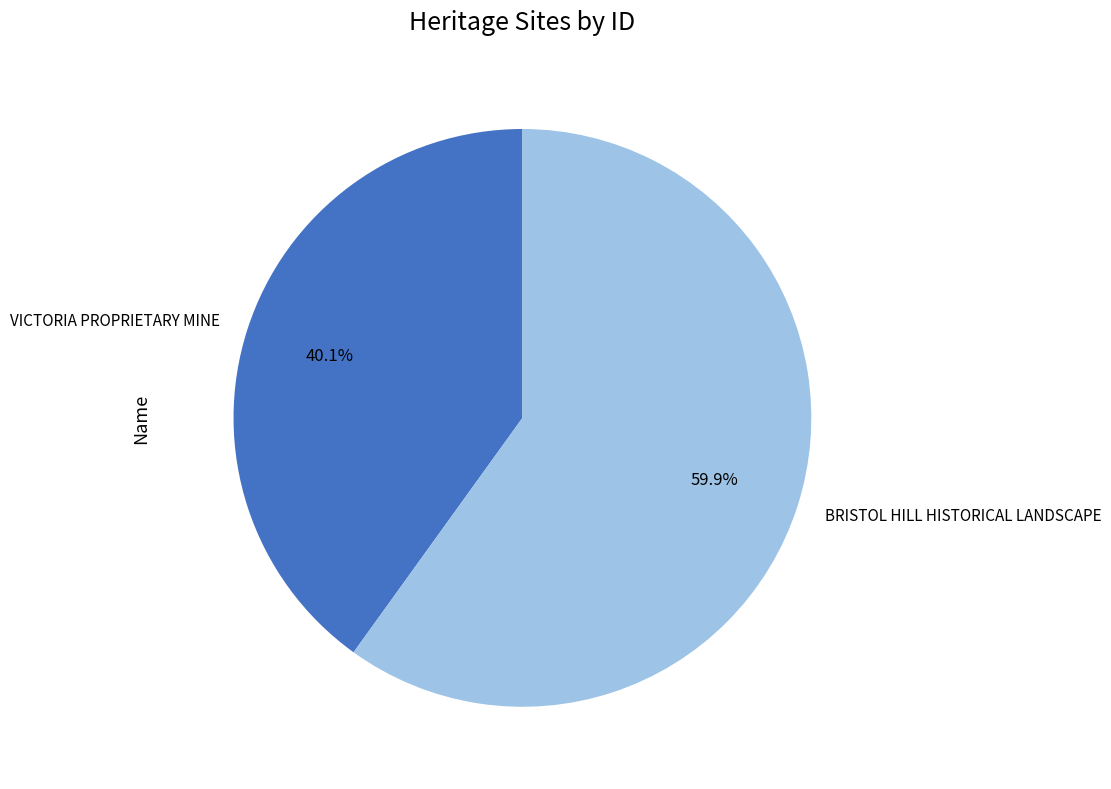

What percentage is the BRISTOL HILL HISTORICAL LANDSCAPE slice, to the nearest percent?

60%